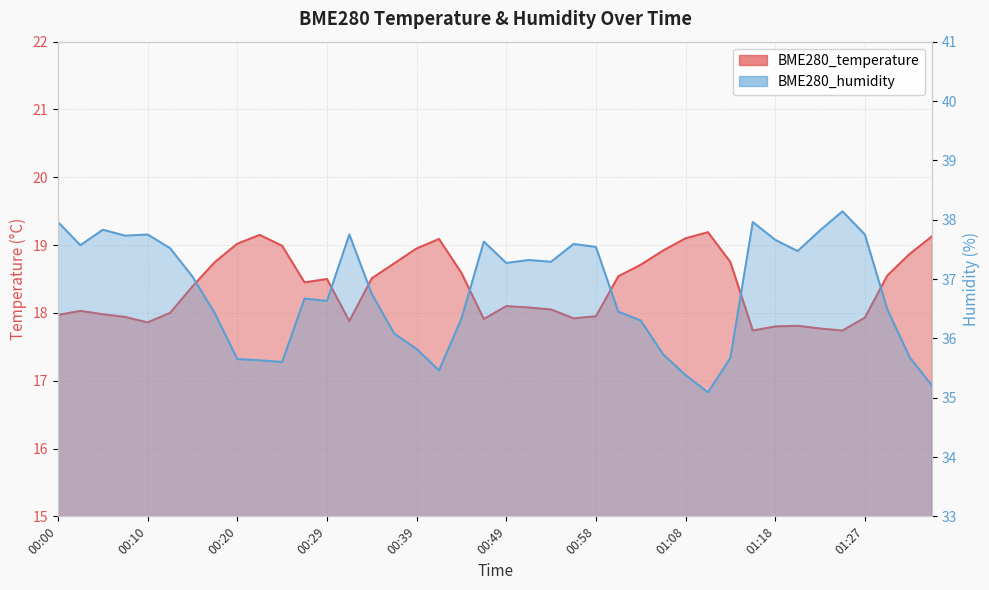

Where is the first local minimum for BME280_humidity?

00:02